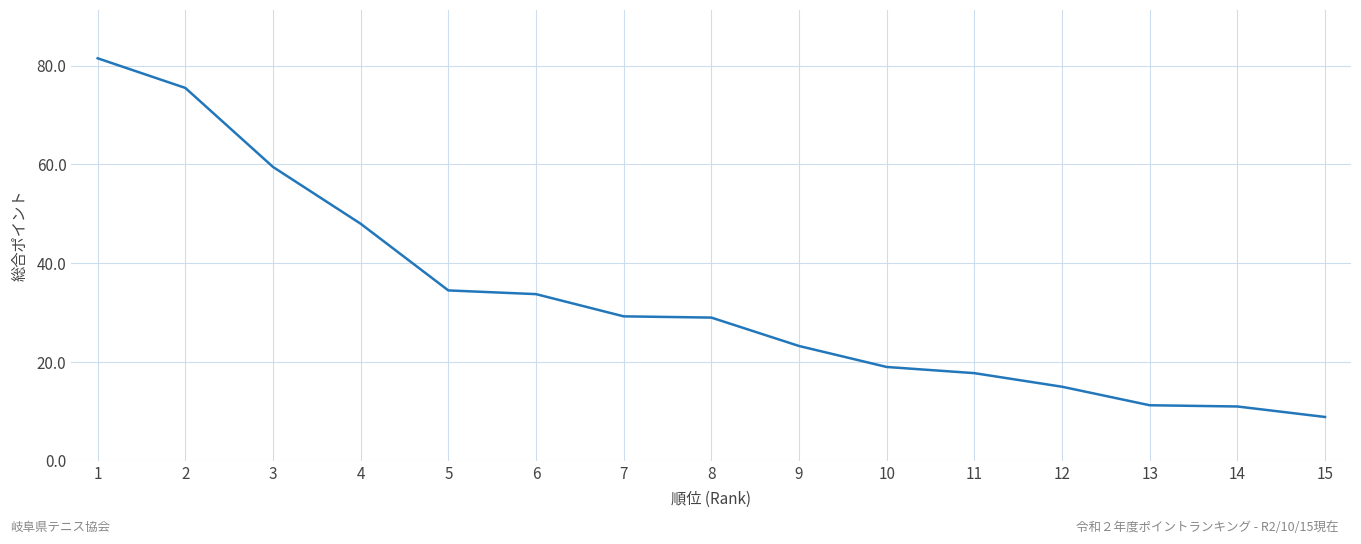

What is the maximum value shown in the chart?

81.5